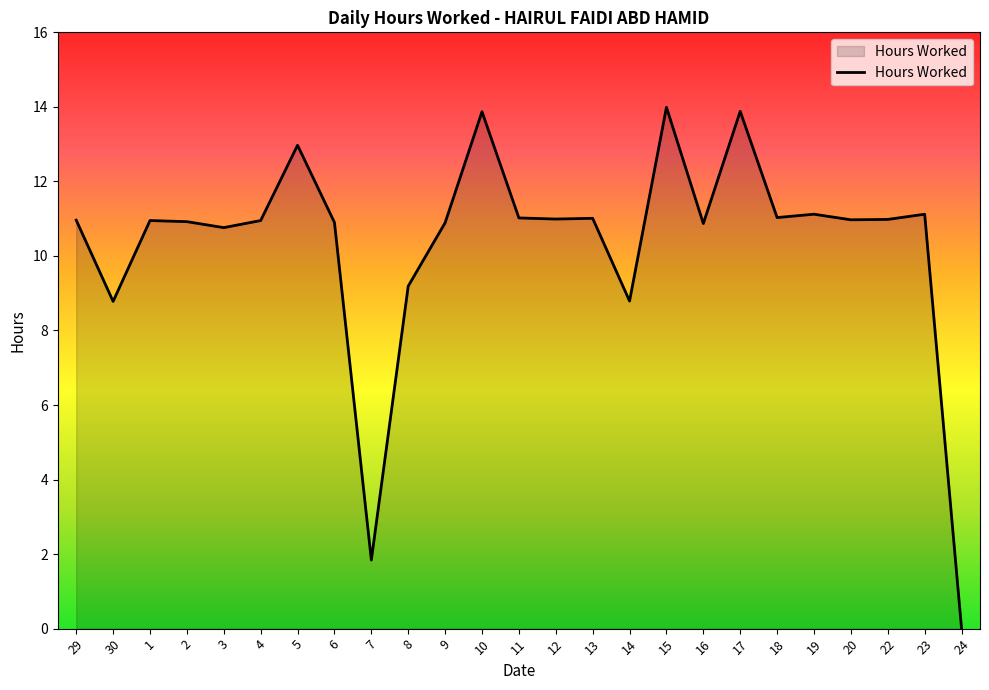

What is the sum of all values?

258.8